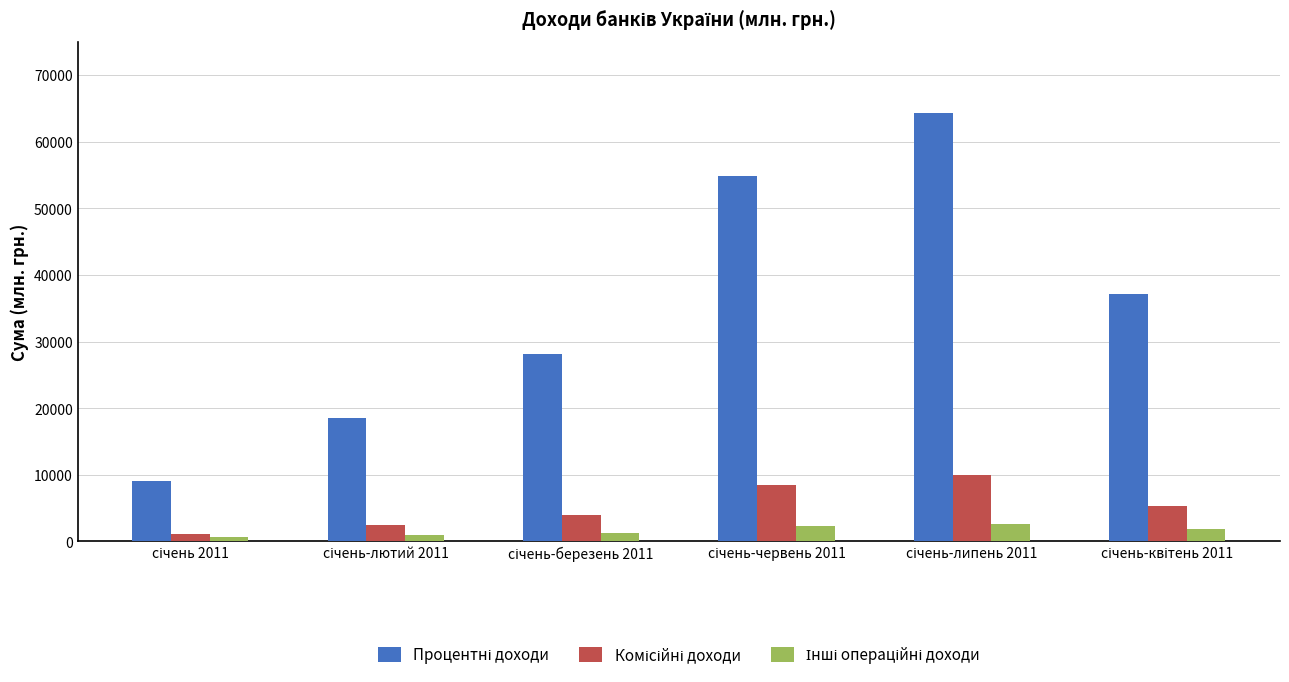

How many series are shown in this chart?

3